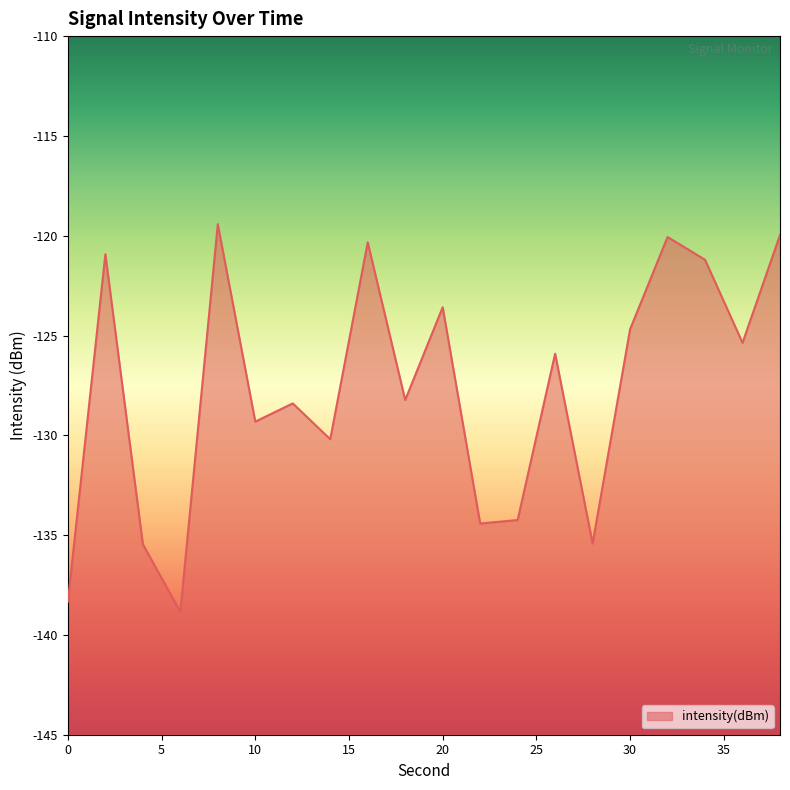

At which label does the data first exceed -125?

2